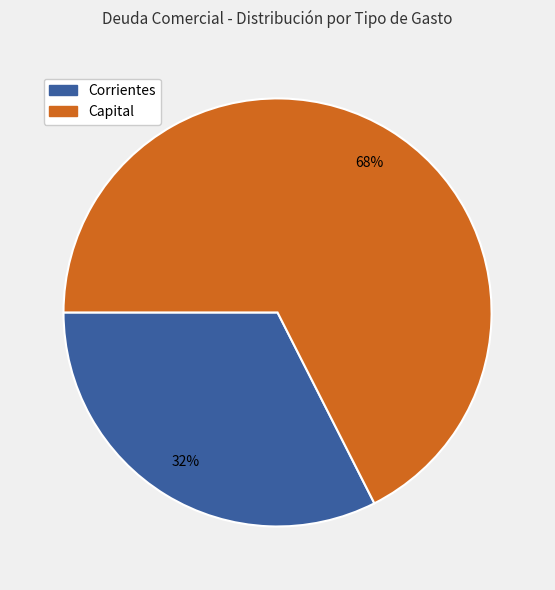

Does any single category account for the majority?

Yes